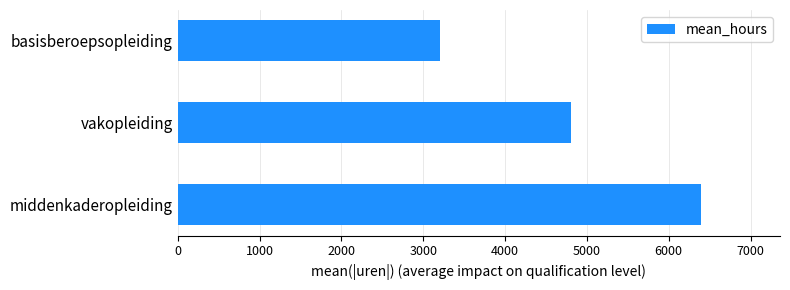

What is the average value?

4800